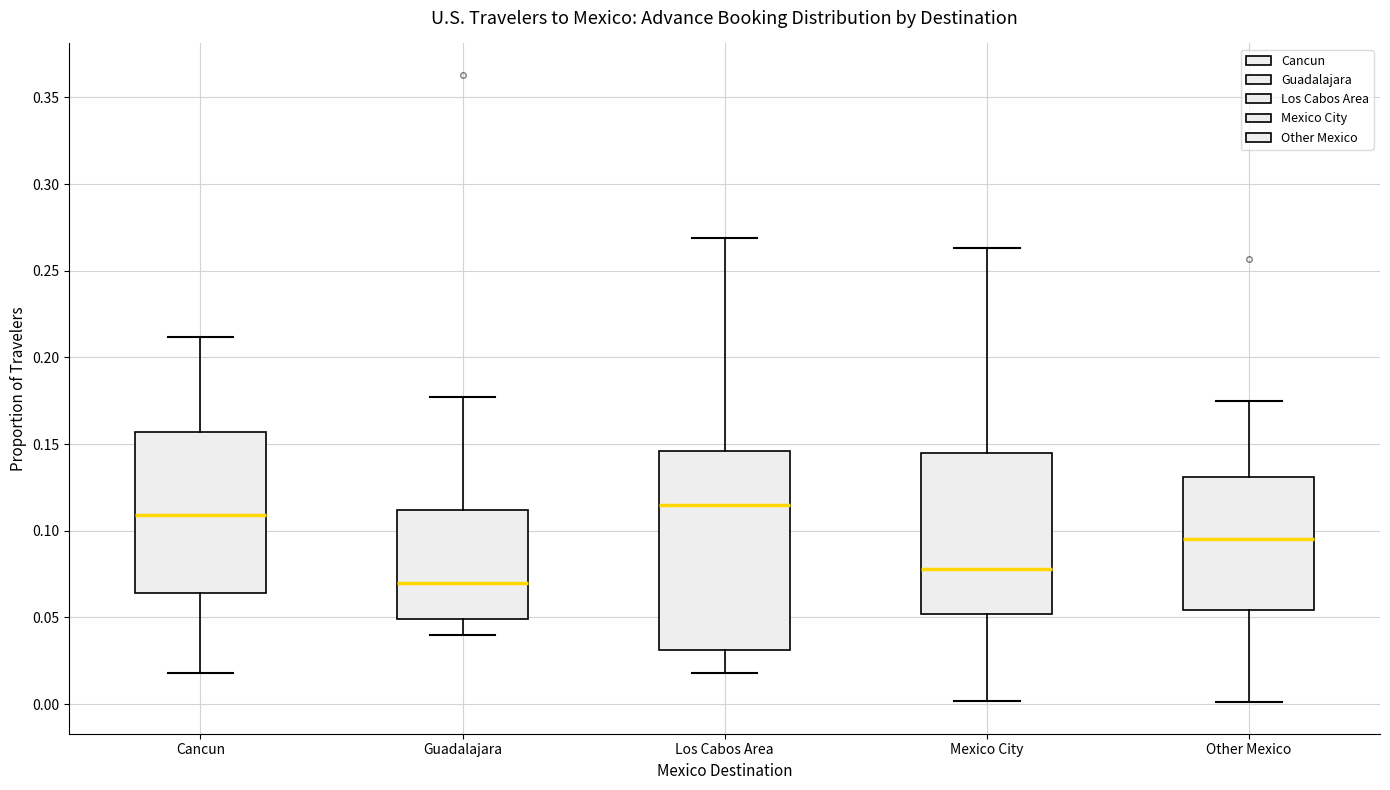

Where does the upper whisker of the box for Los Cabos Area end on the y-axis? The values are not printed on the chart, so give them approximately, as read against the axis.

0.270